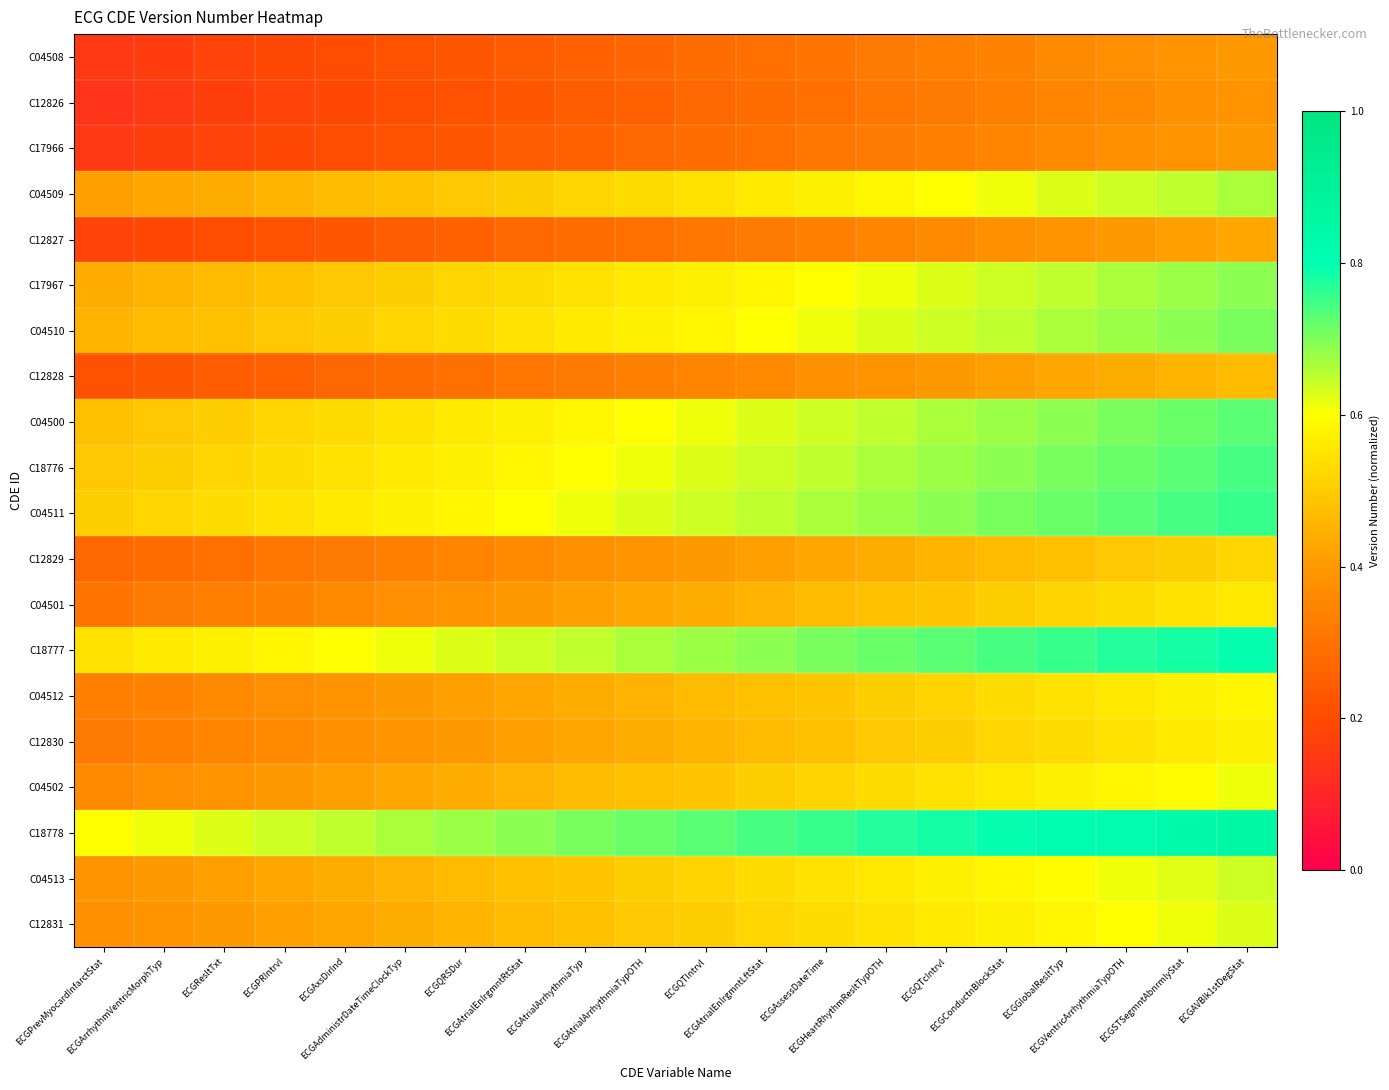

Reading left to right, what are all the values shown in this chart?

C04508: ECGPrevMyocardInfarctStat=0.2	ECGArrhythmVentricMorphTyp=0.2	ECGResltTxt=0.2	ECGPRIntrvl=0.2	ECGAxsDirInd=0.2	ECGAdministrDateTimeClockTyp=0.2	ECGQRSDur=0.2	ECGAtrialEnlrgmntRtStat=0.2	ECGAtrialArrhythmiaTyp=0.3	ECGAtrialArrhythmiaTypOTH=0.3	ECGQTIntrvl=0.3	ECGAtrialEnlrgmntLftStat=0.3	ECGAssessDateTime=0.3	ECGHeartRhythmResltTypOTH=0.3	ECGQTcIntrvl=0.3	ECGConductnBlockStat=0.3	ECGGlobalResltTyp=0.4	ECGVentricArrhythmiaTypOTH=0.4	ECGSTSegmntAbnrmlyStat=0.4	ECGAVBlk1stDegStat=0.4
C12826: ECGPrevMyocardInfarctStat=0.1	ECGArrhythmVentricMorphTyp=0.2	ECGResltTxt=0.2	ECGPRIntrvl=0.2	ECGAxsDirInd=0.2	ECGAdministrDateTimeClockTyp=0.2	ECGQRSDur=0.2	ECGAtrialEnlrgmntRtStat=0.2	ECGAtrialArrhythmiaTyp=0.2	ECGAtrialArrhythmiaTypOTH=0.3	ECGQTIntrvl=0.3	ECGAtrialEnlrgmntLftStat=0.3	ECGAssessDateTime=0.3	ECGHeartRhythmResltTypOTH=0.3	ECGQTcIntrvl=0.3	ECGConductnBlockStat=0.3	ECGGlobalResltTyp=0.3	ECGVentricArrhythmiaTypOTH=0.4	ECGSTSegmntAbnrmlyStat=0.4	ECGAVBlk1stDegStat=0.4
C17966: ECGPrevMyocardInfarctStat=0.2	ECGArrhythmVentricMorphTyp=0.2	ECGResltTxt=0.2	ECGPRIntrvl=0.2	ECGAxsDirInd=0.2	ECGAdministrDateTimeClockTyp=0.2	ECGQRSDur=0.2	ECGAtrialEnlrgmntRtStat=0.2	ECGAtrialArrhythmiaTyp=0.3	ECGAtrialArrhythmiaTypOTH=0.3	ECGQTIntrvl=0.3	ECGAtrialEnlrgmntLftStat=0.3	ECGAssessDateTime=0.3	ECGHeartRhythmResltTypOTH=0.3	ECGQTcIntrvl=0.3	ECGConductnBlockStat=0.3	ECGGlobalResltTyp=0.4	ECGVentricArrhythmiaTypOTH=0.4	ECGSTSegmntAbnrmlyStat=0.4	ECGAVBlk1stDegStat=0.4
C04509: ECGPrevMyocardInfarctStat=0.4	ECGArrhythmVentricMorphTyp=0.4	ECGResltTxt=0.4	ECGPRIntrvl=0.5	ECGAxsDirInd=0.5	ECGAdministrDateTimeClockTyp=0.5	ECGQRSDur=0.5	ECGAtrialEnlrgmntRtStat=0.5	ECGAtrialArrhythmiaTyp=0.5	ECGAtrialArrhythmiaTypOTH=0.5	ECGQTIntrvl=0.5	ECGAtrialEnlrgmntLftStat=0.6	ECGAssessDateTime=0.6	ECGHeartRhythmResltTypOTH=0.6	ECGQTcIntrvl=0.6	ECGConductnBlockStat=0.6	ECGGlobalResltTyp=0.6	ECGVentricArrhythmiaTypOTH=0.6	ECGSTSegmntAbnrmlyStat=0.7	ECGAVBlk1stDegStat=0.7
C12827: ECGPrevMyocardInfarctStat=0.2	ECGArrhythmVentricMorphTyp=0.2	ECGResltTxt=0.2	ECGPRIntrvl=0.2	ECGAxsDirInd=0.2	ECGAdministrDateTimeClockTyp=0.2	ECGQRSDur=0.3	ECGAtrialEnlrgmntRtStat=0.3	ECGAtrialArrhythmiaTyp=0.3	ECGAtrialArrhythmiaTypOTH=0.3	ECGQTIntrvl=0.3	ECGAtrialEnlrgmntLftStat=0.3	ECGAssessDateTime=0.3	ECGHeartRhythmResltTypOTH=0.3	ECGQTcIntrvl=0.4	ECGConductnBlockStat=0.4	ECGGlobalResltTyp=0.4	ECGVentricArrhythmiaTypOTH=0.4	ECGSTSegmntAbnrmlyStat=0.4	ECGAVBlk1stDegStat=0.4
C17967: ECGPrevMyocardInfarctStat=0.4	ECGArrhythmVentricMorphTyp=0.5	ECGResltTxt=0.5	ECGPRIntrvl=0.5	ECGAxsDirInd=0.5	ECGAdministrDateTimeClockTyp=0.5	ECGQRSDur=0.5	ECGAtrialEnlrgmntRtStat=0.5	ECGAtrialArrhythmiaTyp=0.5	ECGAtrialArrhythmiaTypOTH=0.6	ECGQTIntrvl=0.6	ECGAtrialEnlrgmntLftStat=0.6	ECGAssessDateTime=0.6	ECGHeartRhythmResltTypOTH=0.6	ECGQTcIntrvl=0.6	ECGConductnBlockStat=0.6	ECGGlobalResltTyp=0.7	ECGVentricArrhythmiaTypOTH=0.7	ECGSTSegmntAbnrmlyStat=0.7	ECGAVBlk1stDegStat=0.7
C04510: ECGPrevMyocardInfarctStat=0.5	ECGArrhythmVentricMorphTyp=0.5	ECGResltTxt=0.5	ECGPRIntrvl=0.5	ECGAxsDirInd=0.5	ECGAdministrDateTimeClockTyp=0.5	ECGQRSDur=0.5	ECGAtrialEnlrgmntRtStat=0.5	ECGAtrialArrhythmiaTyp=0.6	ECGAtrialArrhythmiaTypOTH=0.6	ECGQTIntrvl=0.6	ECGAtrialEnlrgmntLftStat=0.6	ECGAssessDateTime=0.6	ECGHeartRhythmResltTypOTH=0.6	ECGQTcIntrvl=0.6	ECGConductnBlockStat=0.7	ECGGlobalResltTyp=0.7	ECGVentricArrhythmiaTypOTH=0.7	ECGSTSegmntAbnrmlyStat=0.7	ECGAVBlk1stDegStat=0.7
C12828: ECGPrevMyocardInfarctStat=0.2	ECGArrhythmVentricMorphTyp=0.2	ECGResltTxt=0.2	ECGPRIntrvl=0.3	ECGAxsDirInd=0.3	ECGAdministrDateTimeClockTyp=0.3	ECGQRSDur=0.3	ECGAtrialEnlrgmntRtStat=0.3	ECGAtrialArrhythmiaTyp=0.3	ECGAtrialArrhythmiaTypOTH=0.3	ECGQTIntrvl=0.3	ECGAtrialEnlrgmntLftStat=0.4	ECGAssessDateTime=0.4	ECGHeartRhythmResltTypOTH=0.4	ECGQTcIntrvl=0.4	ECGConductnBlockStat=0.4	ECGGlobalResltTyp=0.4	ECGVentricArrhythmiaTypOTH=0.4	ECGSTSegmntAbnrmlyStat=0.5	ECGAVBlk1stDegStat=0.5
C04500: ECGPrevMyocardInfarctStat=0.5	ECGArrhythmVentricMorphTyp=0.5	ECGResltTxt=0.5	ECGPRIntrvl=0.5	ECGAxsDirInd=0.5	ECGAdministrDateTimeClockTyp=0.5	ECGQRSDur=0.6	ECGAtrialEnlrgmntRtStat=0.6	ECGAtrialArrhythmiaTyp=0.6	ECGAtrialArrhythmiaTypOTH=0.6	ECGQTIntrvl=0.6	ECGAtrialEnlrgmntLftStat=0.6	ECGAssessDateTime=0.6	ECGHeartRhythmResltTypOTH=0.7	ECGQTcIntrvl=0.7	ECGConductnBlockStat=0.7	ECGGlobalResltTyp=0.7	ECGVentricArrhythmiaTypOTH=0.7	ECGSTSegmntAbnrmlyStat=0.7	ECGAVBlk1stDegStat=0.7
C18776: ECGPrevMyocardInfarctStat=0.5	ECGArrhythmVentricMorphTyp=0.5	ECGResltTxt=0.5	ECGPRIntrvl=0.5	ECGAxsDirInd=0.5	ECGAdministrDateTimeClockTyp=0.6	ECGQRSDur=0.6	ECGAtrialEnlrgmntRtStat=0.6	ECGAtrialArrhythmiaTyp=0.6	ECGAtrialArrhythmiaTypOTH=0.6	ECGQTIntrvl=0.6	ECGAtrialEnlrgmntLftStat=0.6	ECGAssessDateTime=0.7	ECGHeartRhythmResltTypOTH=0.7	ECGQTcIntrvl=0.7	ECGConductnBlockStat=0.7	ECGGlobalResltTyp=0.7	ECGVentricArrhythmiaTypOTH=0.7	ECGSTSegmntAbnrmlyStat=0.7	ECGAVBlk1stDegStat=0.7
C04511: ECGPrevMyocardInfarctStat=0.5	ECGArrhythmVentricMorphTyp=0.5	ECGResltTxt=0.5	ECGPRIntrvl=0.5	ECGAxsDirInd=0.6	ECGAdministrDateTimeClockTyp=0.6	ECGQRSDur=0.6	ECGAtrialEnlrgmntRtStat=0.6	ECGAtrialArrhythmiaTyp=0.6	ECGAtrialArrhythmiaTypOTH=0.6	ECGQTIntrvl=0.6	ECGAtrialEnlrgmntLftStat=0.7	ECGAssessDateTime=0.7	ECGHeartRhythmResltTypOTH=0.7	ECGQTcIntrvl=0.7	ECGConductnBlockStat=0.7	ECGGlobalResltTyp=0.7	ECGVentricArrhythmiaTypOTH=0.7	ECGSTSegmntAbnrmlyStat=0.7	ECGAVBlk1stDegStat=0.8
C12829: ECGPrevMyocardInfarctStat=0.3	ECGArrhythmVentricMorphTyp=0.3	ECGResltTxt=0.3	ECGPRIntrvl=0.3	ECGAxsDirInd=0.3	ECGAdministrDateTimeClockTyp=0.3	ECGQRSDur=0.3	ECGAtrialEnlrgmntRtStat=0.4	ECGAtrialArrhythmiaTyp=0.4	ECGAtrialArrhythmiaTypOTH=0.4	ECGQTIntrvl=0.4	ECGAtrialEnlrgmntLftStat=0.4	ECGAssessDateTime=0.4	ECGHeartRhythmResltTypOTH=0.4	ECGQTcIntrvl=0.5	ECGConductnBlockStat=0.5	ECGGlobalResltTyp=0.5	ECGVentricArrhythmiaTypOTH=0.5	ECGSTSegmntAbnrmlyStat=0.5	ECGAVBlk1stDegStat=0.5
C04501: ECGPrevMyocardInfarctStat=0.3	ECGArrhythmVentricMorphTyp=0.3	ECGResltTxt=0.3	ECGPRIntrvl=0.3	ECGAxsDirInd=0.4	ECGAdministrDateTimeClockTyp=0.4	ECGQRSDur=0.4	ECGAtrialEnlrgmntRtStat=0.4	ECGAtrialArrhythmiaTyp=0.4	ECGAtrialArrhythmiaTypOTH=0.4	ECGQTIntrvl=0.4	ECGAtrialEnlrgmntLftStat=0.5	ECGAssessDateTime=0.5	ECGHeartRhythmResltTypOTH=0.5	ECGQTcIntrvl=0.5	ECGConductnBlockStat=0.5	ECGGlobalResltTyp=0.5	ECGVentricArrhythmiaTypOTH=0.5	ECGSTSegmntAbnrmlyStat=0.5	ECGAVBlk1stDegStat=0.6
C18777: ECGPrevMyocardInfarctStat=0.5	ECGArrhythmVentricMorphTyp=0.6	ECGResltTxt=0.6	ECGPRIntrvl=0.6	ECGAxsDirInd=0.6	ECGAdministrDateTimeClockTyp=0.6	ECGQRSDur=0.6	ECGAtrialEnlrgmntRtStat=0.6	ECGAtrialArrhythmiaTyp=0.7	ECGAtrialArrhythmiaTypOTH=0.7	ECGQTIntrvl=0.7	ECGAtrialEnlrgmntLftStat=0.7	ECGAssessDateTime=0.7	ECGHeartRhythmResltTypOTH=0.7	ECGQTcIntrvl=0.7	ECGConductnBlockStat=0.7	ECGGlobalResltTyp=0.8	ECGVentricArrhythmiaTypOTH=0.8	ECGSTSegmntAbnrmlyStat=0.8	ECGAVBlk1stDegStat=0.8
C04512: ECGPrevMyocardInfarctStat=0.3	ECGArrhythmVentricMorphTyp=0.3	ECGResltTxt=0.4	ECGPRIntrvl=0.4	ECGAxsDirInd=0.4	ECGAdministrDateTimeClockTyp=0.4	ECGQRSDur=0.4	ECGAtrialEnlrgmntRtStat=0.4	ECGAtrialArrhythmiaTyp=0.4	ECGAtrialArrhythmiaTypOTH=0.5	ECGQTIntrvl=0.5	ECGAtrialEnlrgmntLftStat=0.5	ECGAssessDateTime=0.5	ECGHeartRhythmResltTypOTH=0.5	ECGQTcIntrvl=0.5	ECGConductnBlockStat=0.5	ECGGlobalResltTyp=0.5	ECGVentricArrhythmiaTypOTH=0.6	ECGSTSegmntAbnrmlyStat=0.6	ECGAVBlk1stDegStat=0.6
C12830: ECGPrevMyocardInfarctStat=0.3	ECGArrhythmVentricMorphTyp=0.3	ECGResltTxt=0.3	ECGPRIntrvl=0.4	ECGAxsDirInd=0.4	ECGAdministrDateTimeClockTyp=0.4	ECGQRSDur=0.4	ECGAtrialEnlrgmntRtStat=0.4	ECGAtrialArrhythmiaTyp=0.4	ECGAtrialArrhythmiaTypOTH=0.4	ECGQTIntrvl=0.5	ECGAtrialEnlrgmntLftStat=0.5	ECGAssessDateTime=0.5	ECGHeartRhythmResltTypOTH=0.5	ECGQTcIntrvl=0.5	ECGConductnBlockStat=0.5	ECGGlobalResltTyp=0.5	ECGVentricArrhythmiaTypOTH=0.5	ECGSTSegmntAbnrmlyStat=0.6	ECGAVBlk1stDegStat=0.6
C04502: ECGPrevMyocardInfarctStat=0.4	ECGArrhythmVentricMorphTyp=0.4	ECGResltTxt=0.4	ECGPRIntrvl=0.4	ECGAxsDirInd=0.4	ECGAdministrDateTimeClockTyp=0.4	ECGQRSDur=0.4	ECGAtrialEnlrgmntRtStat=0.5	ECGAtrialArrhythmiaTyp=0.5	ECGAtrialArrhythmiaTypOTH=0.5	ECGQTIntrvl=0.5	ECGAtrialEnlrgmntLftStat=0.5	ECGAssessDateTime=0.5	ECGHeartRhythmResltTypOTH=0.5	ECGQTcIntrvl=0.5	ECGConductnBlockStat=0.6	ECGGlobalResltTyp=0.6	ECGVentricArrhythmiaTypOTH=0.6	ECGSTSegmntAbnrmlyStat=0.6	ECGAVBlk1stDegStat=0.6
C18778: ECGPrevMyocardInfarctStat=0.6	ECGArrhythmVentricMorphTyp=0.6	ECGResltTxt=0.6	ECGPRIntrvl=0.6	ECGAxsDirInd=0.7	ECGAdministrDateTimeClockTyp=0.7	ECGQRSDur=0.7	ECGAtrialEnlrgmntRtStat=0.7	ECGAtrialArrhythmiaTyp=0.7	ECGAtrialArrhythmiaTypOTH=0.7	ECGQTIntrvl=0.7	ECGAtrialEnlrgmntLftStat=0.7	ECGAssessDateTime=0.8	ECGHeartRhythmResltTypOTH=0.8	ECGQTcIntrvl=0.8	ECGConductnBlockStat=0.8	ECGGlobalResltTyp=0.8	ECGVentricArrhythmiaTypOTH=0.8	ECGSTSegmntAbnrmlyStat=0.8	ECGAVBlk1stDegStat=0.8
C04513: ECGPrevMyocardInfarctStat=0.4	ECGArrhythmVentricMorphTyp=0.4	ECGResltTxt=0.4	ECGPRIntrvl=0.4	ECGAxsDirInd=0.4	ECGAdministrDateTimeClockTyp=0.5	ECGQRSDur=0.5	ECGAtrialEnlrgmntRtStat=0.5	ECGAtrialArrhythmiaTyp=0.5	ECGAtrialArrhythmiaTypOTH=0.5	ECGQTIntrvl=0.5	ECGAtrialEnlrgmntLftStat=0.5	ECGAssessDateTime=0.5	ECGHeartRhythmResltTypOTH=0.6	ECGQTcIntrvl=0.6	ECGConductnBlockStat=0.6	ECGGlobalResltTyp=0.6	ECGVentricArrhythmiaTypOTH=0.6	ECGSTSegmntAbnrmlyStat=0.6	ECGAVBlk1stDegStat=0.6
C12831: ECGPrevMyocardInfarctStat=0.4	ECGArrhythmVentricMorphTyp=0.4	ECGResltTxt=0.4	ECGPRIntrvl=0.4	ECGAxsDirInd=0.4	ECGAdministrDateTimeClockTyp=0.4	ECGQRSDur=0.5	ECGAtrialEnlrgmntRtStat=0.5	ECGAtrialArrhythmiaTyp=0.5	ECGAtrialArrhythmiaTypOTH=0.5	ECGQTIntrvl=0.5	ECGAtrialEnlrgmntLftStat=0.5	ECGAssessDateTime=0.5	ECGHeartRhythmResltTypOTH=0.5	ECGQTcIntrvl=0.6	ECGConductnBlockStat=0.6	ECGGlobalResltTyp=0.6	ECGVentricArrhythmiaTypOTH=0.6	ECGSTSegmntAbnrmlyStat=0.6	ECGAVBlk1stDegStat=0.6